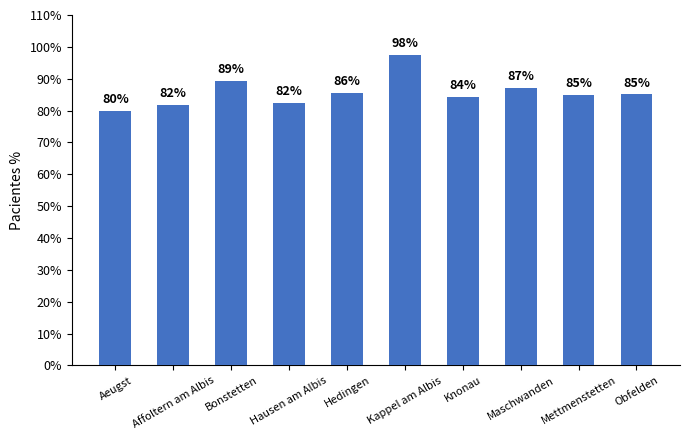

At which label is the value closest to 88?

Maschwanden